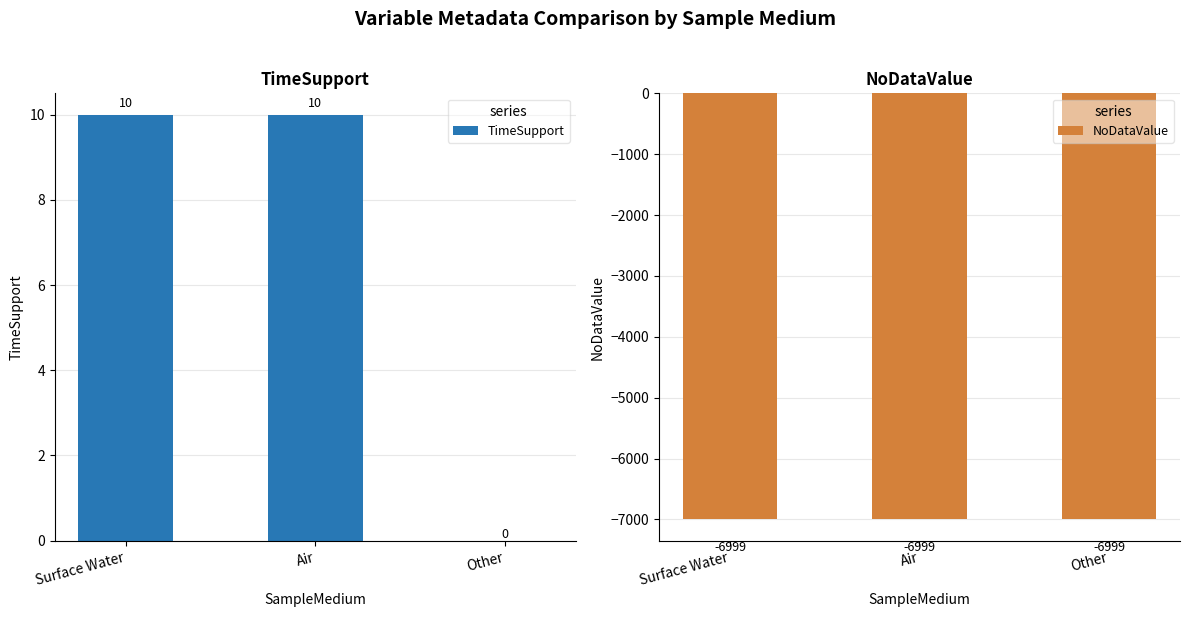

What is the difference between the highest and lowest values at Air?

7009